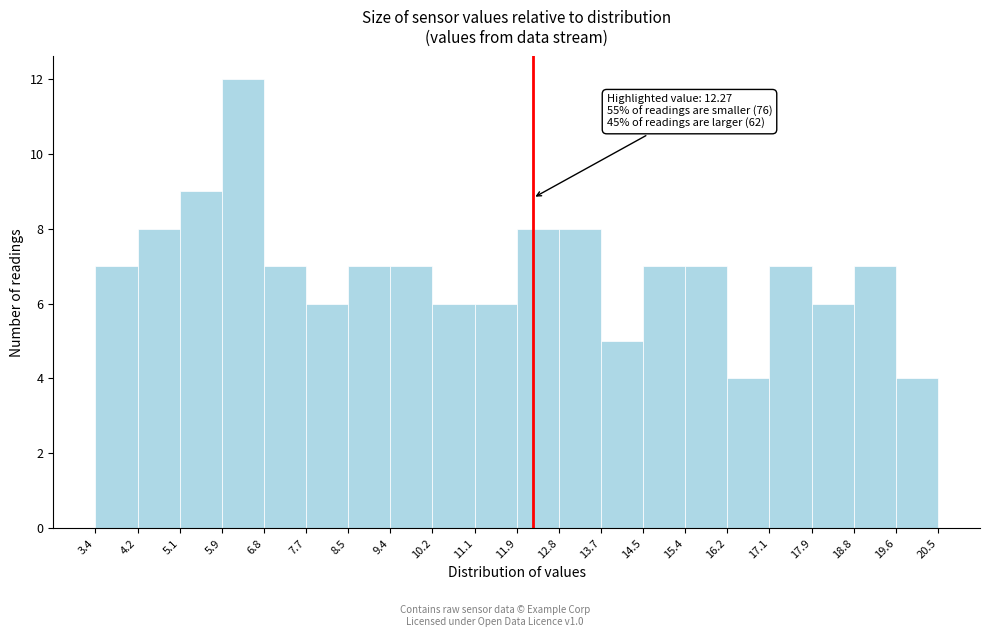

Which range on the x-axis has the tallest bar?

5.9 to 6.8